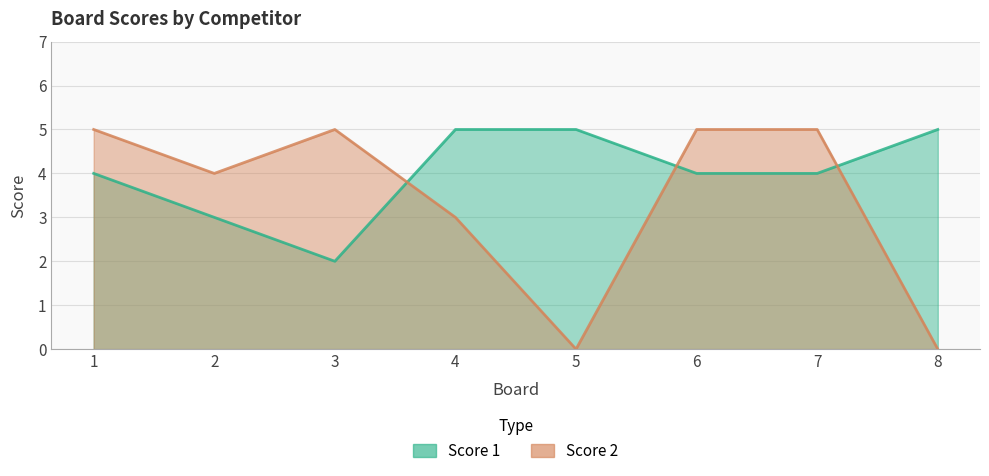

In Score 2, how many points are higher than both neighbors (excluding endpoints)?

1